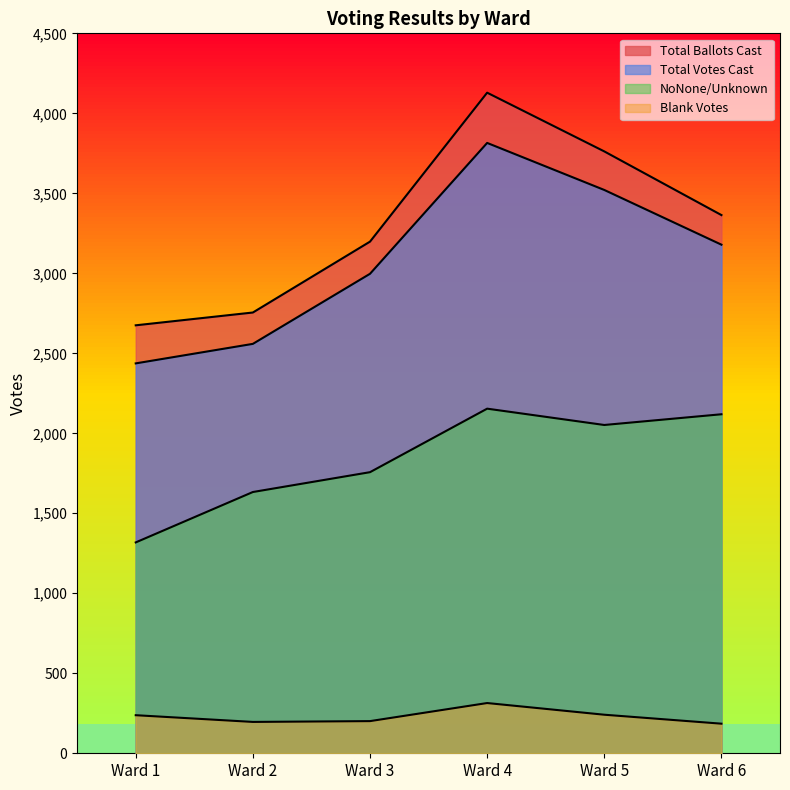

Which series changed the most between Ward 2 and Ward 4?

Total Ballots Cast